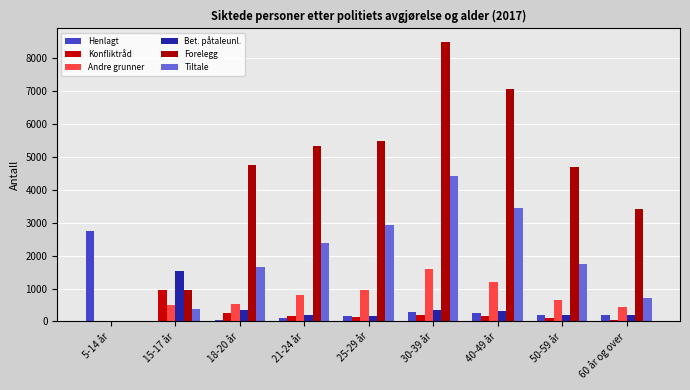

What value does the Henlagt series have at 5-14 år, to the nearest 100?

2700